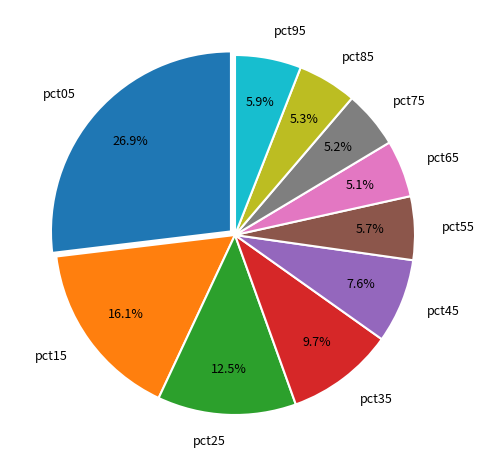

The pct75 slice represents 5% of the pie. True or false?

True